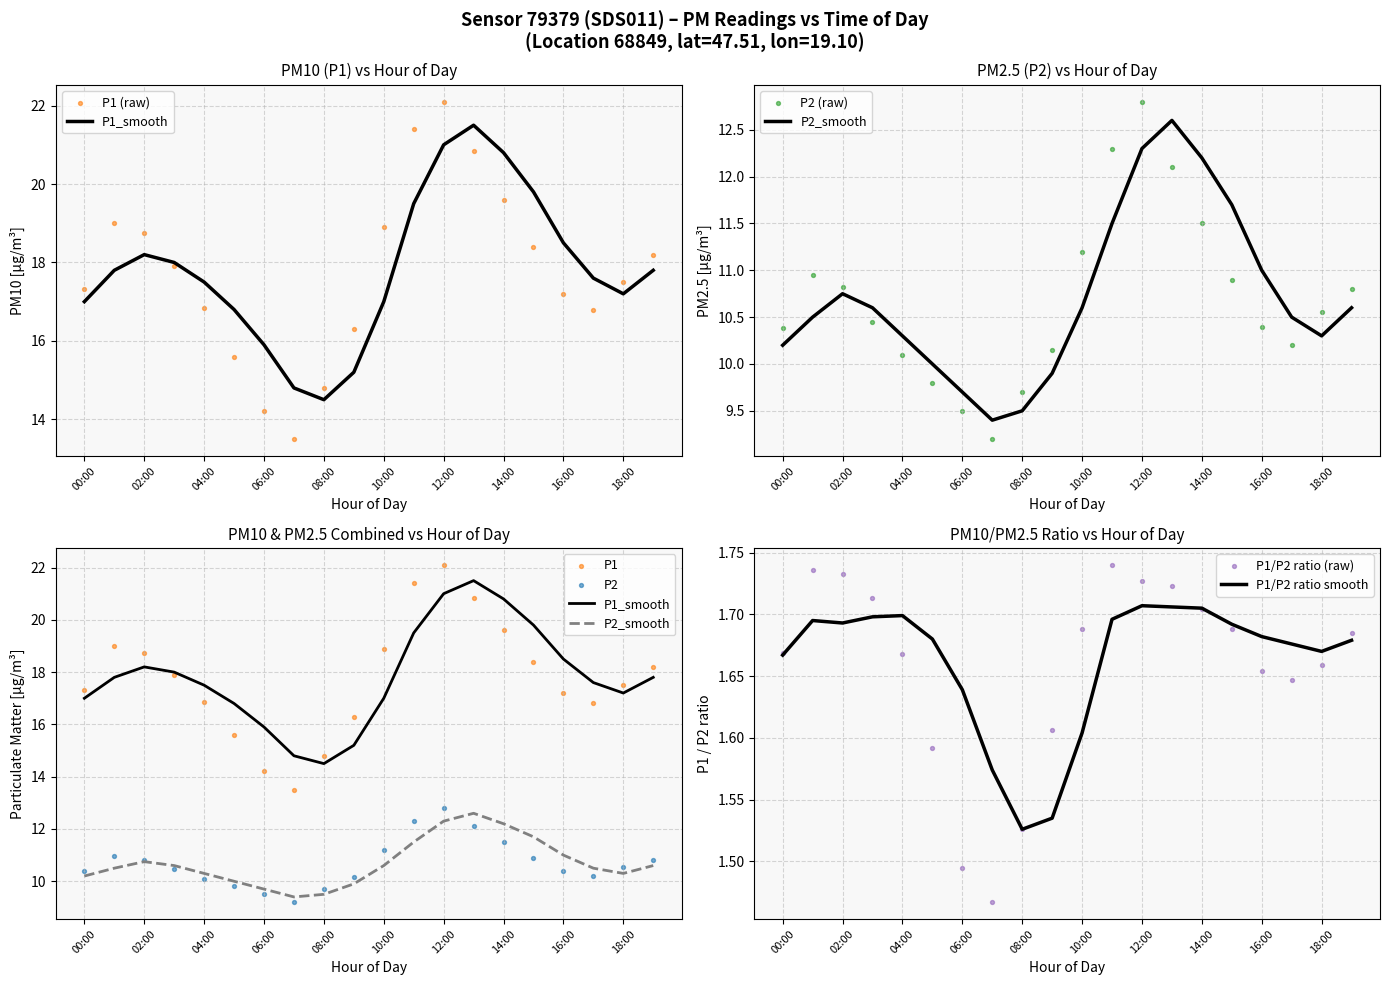

At which category is the sum across all series the highest?

12:00